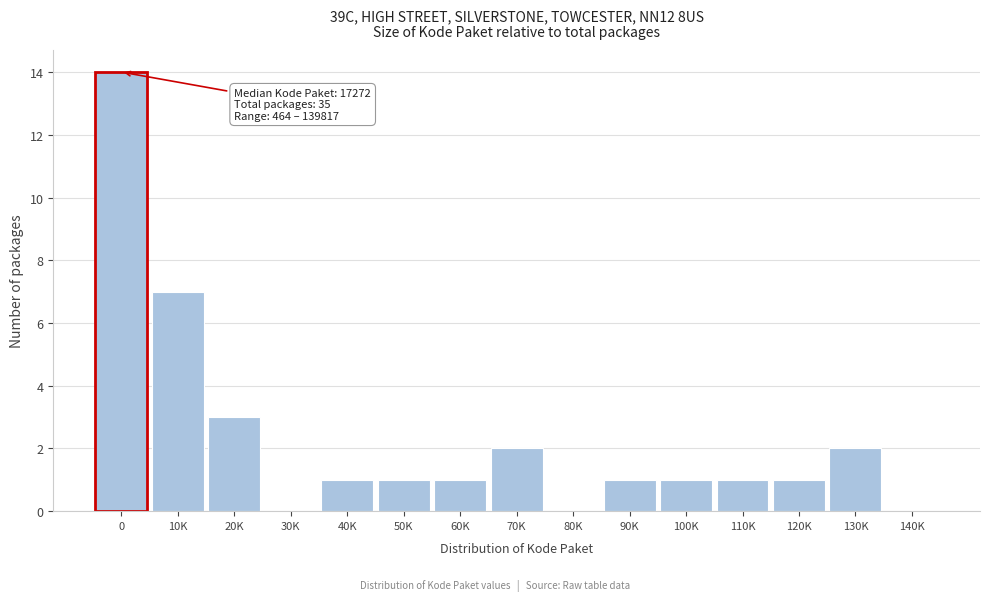

Reading left to right, list all the values displayed in this chart.

0=14	10K=7	20K=3	30K=0	40K=1	50K=1	60K=1	70K=2	80K=0	90K=1	100K=1	110K=1	120K=1	130K=2	140K=0